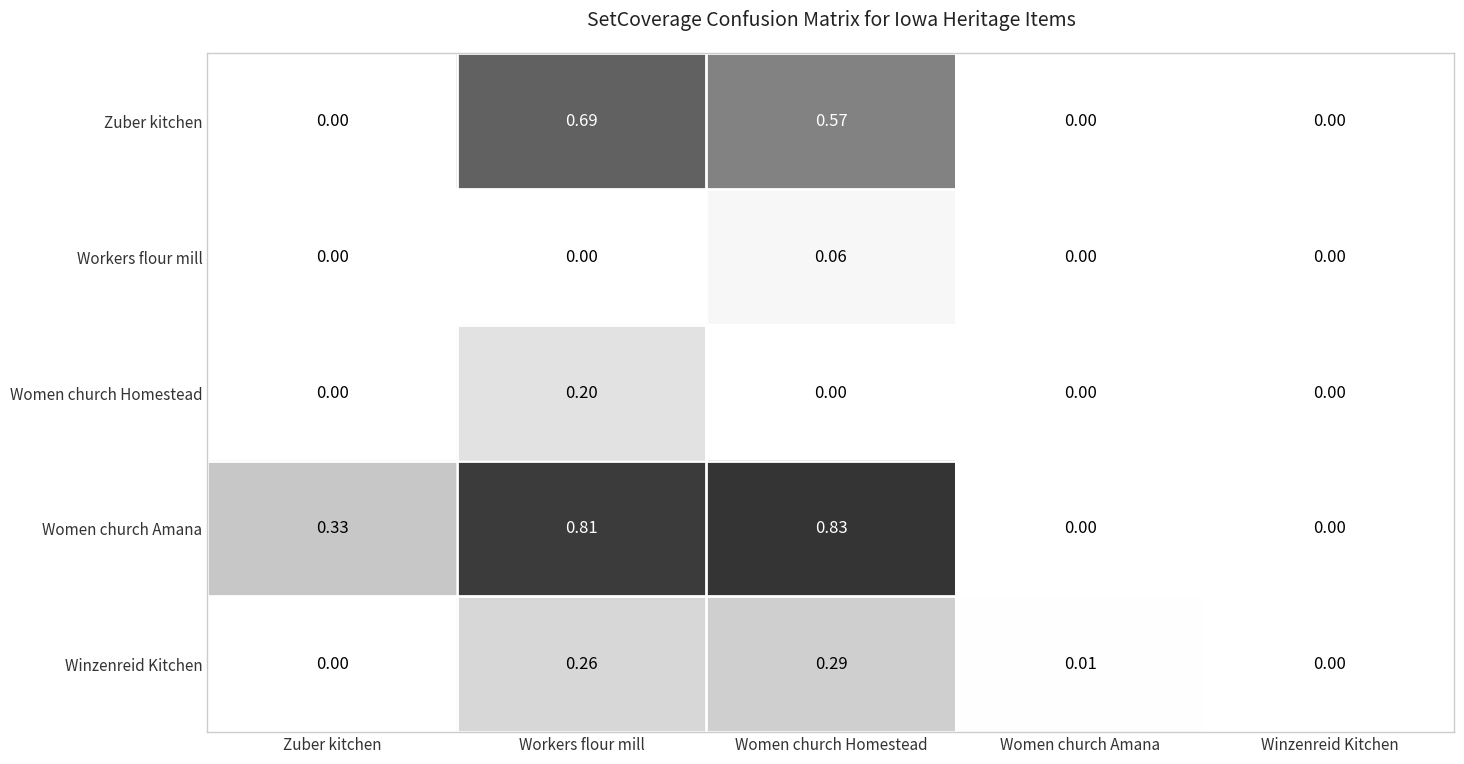

Which label corresponds to the largest value in the chart?

Women church Homestead